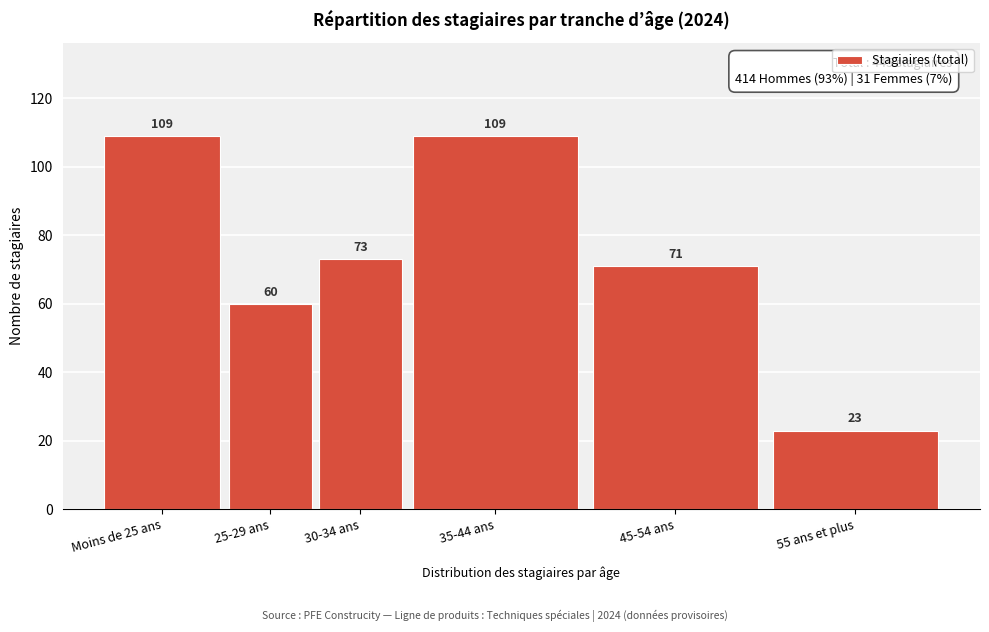

Reading right to left, list all the values displayed in this chart.

23	71	109	73	60	109